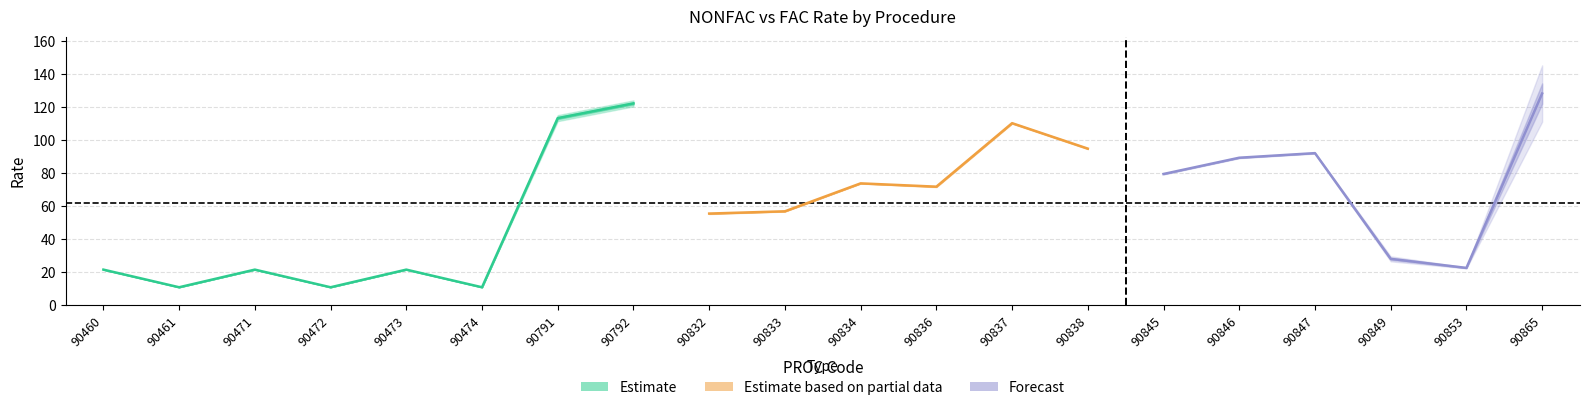

What is the average value of the NONFAC RATE series?

62.9